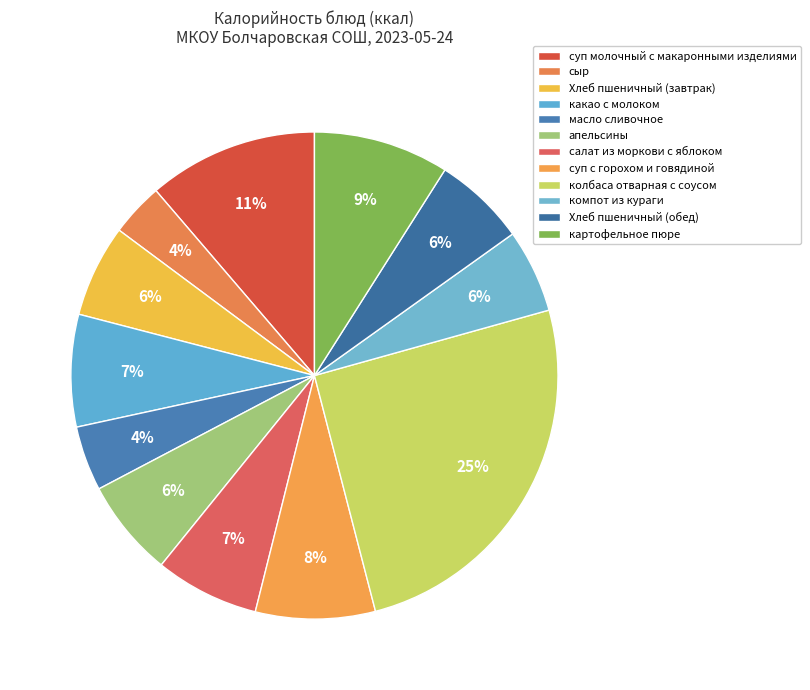

What is the ratio of the value at суп с горохом и говядиной to the value at масло сливочное?

1.8